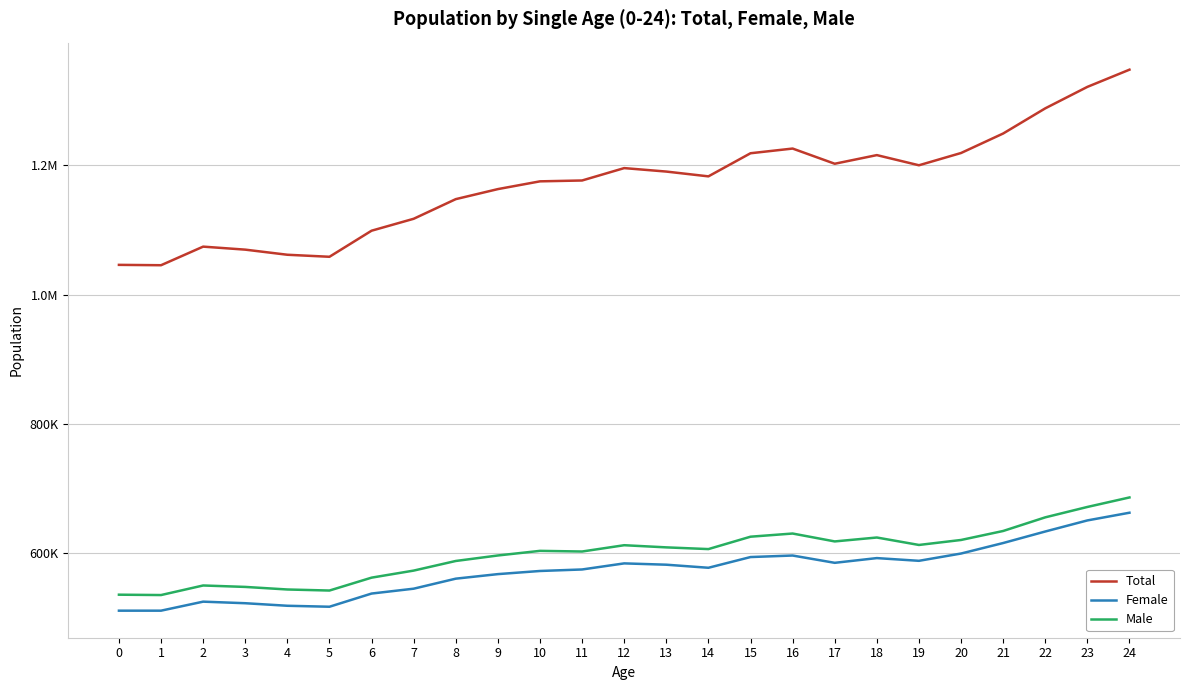

Reading right to left, list all the values displayed in this chart.

Total: 1348159	1321513	1288282	1249329	1219150	1200148	1215892	1202514	1226037	1218766	1182986	1190404	1195772	1176598	1175275	1163267	1147733	1117316	1098856	1058489	1061622	1069540	1074194	1045417	1045975
Female: 662254	650335	633182	615342	599080	587802	592009	584693	595993	593631	577029	581783	583821	574398	572061	567203	560176	544652	537120	516705	518207	522149	524576	510617	510618
Male: 685905	671178	655100	633987	620070	612346	623883	617821	630044	625135	605957	608621	611951	602200	603214	596064	587557	572664	561736	541784	543415	547391	549618	534800	535357